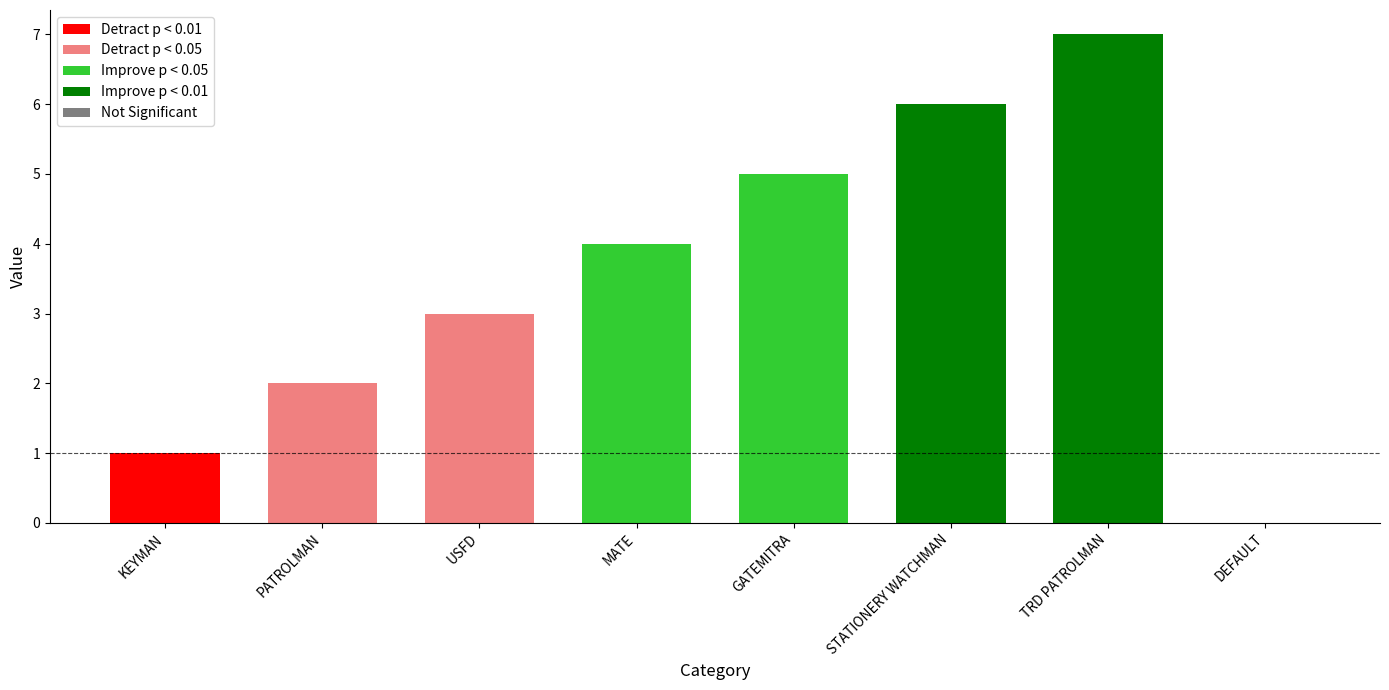

What value does the data have at PATROLMAN?

2